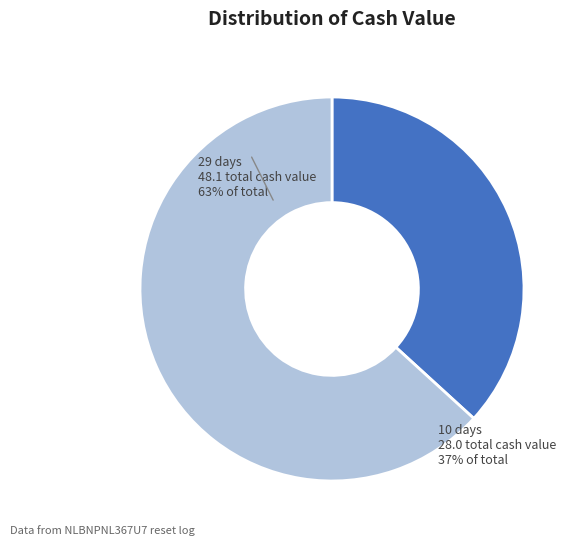

Is there a majority slice in this chart?

Yes